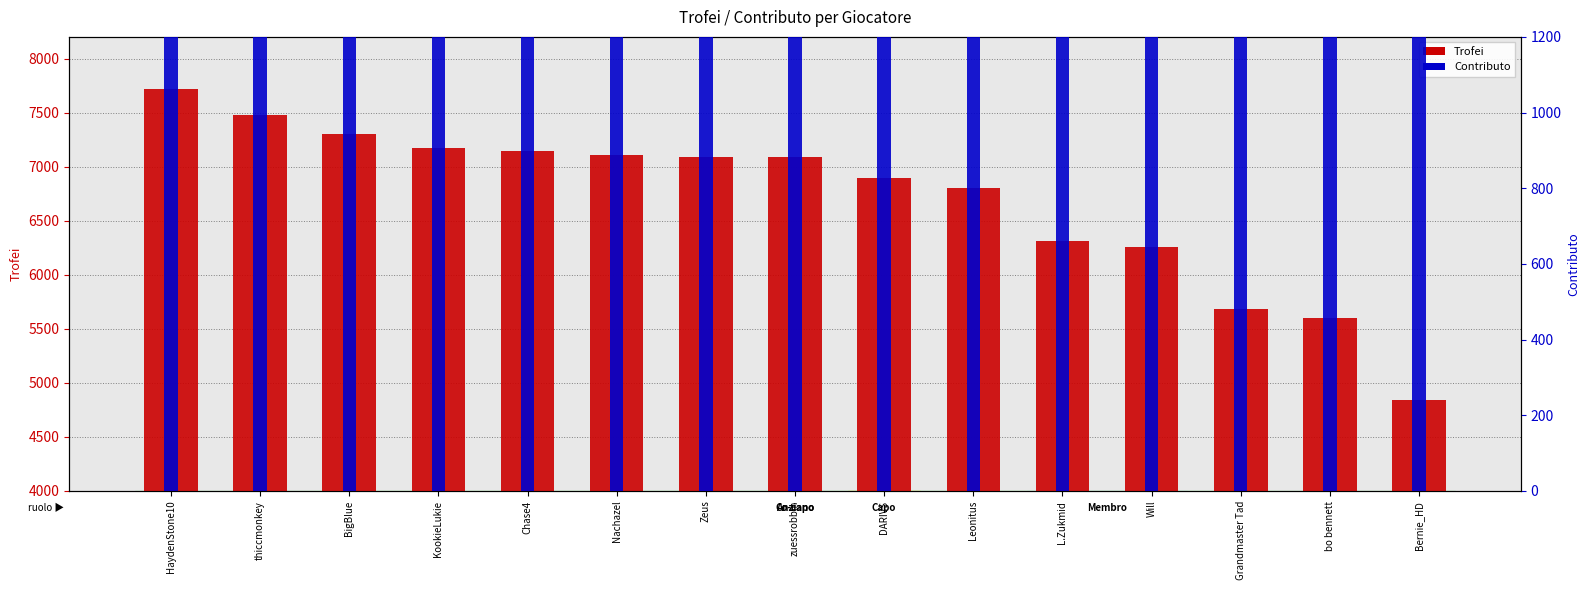

Is it true that Trofei equals 9555 at Will?

False